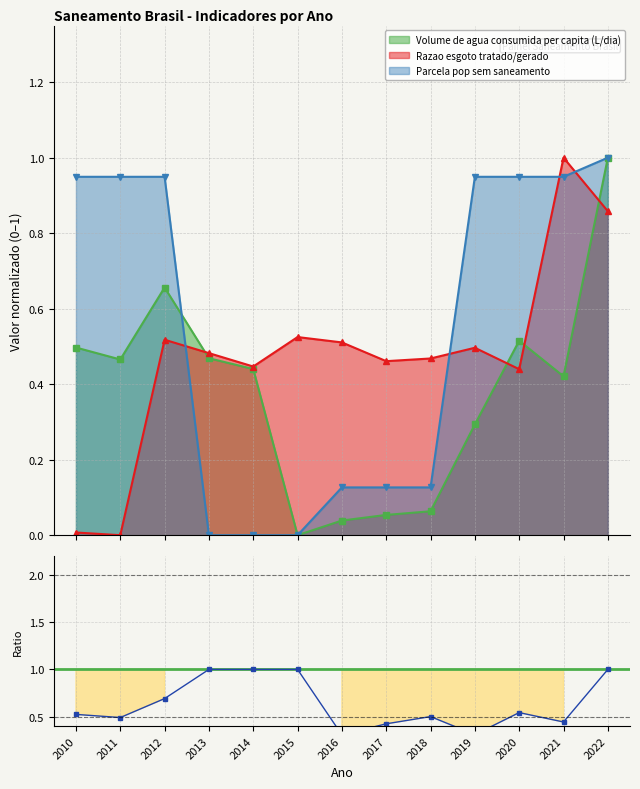

True or false: Razao esgoto tratado/gerado has more than 0 points higher than both neighbors.

True